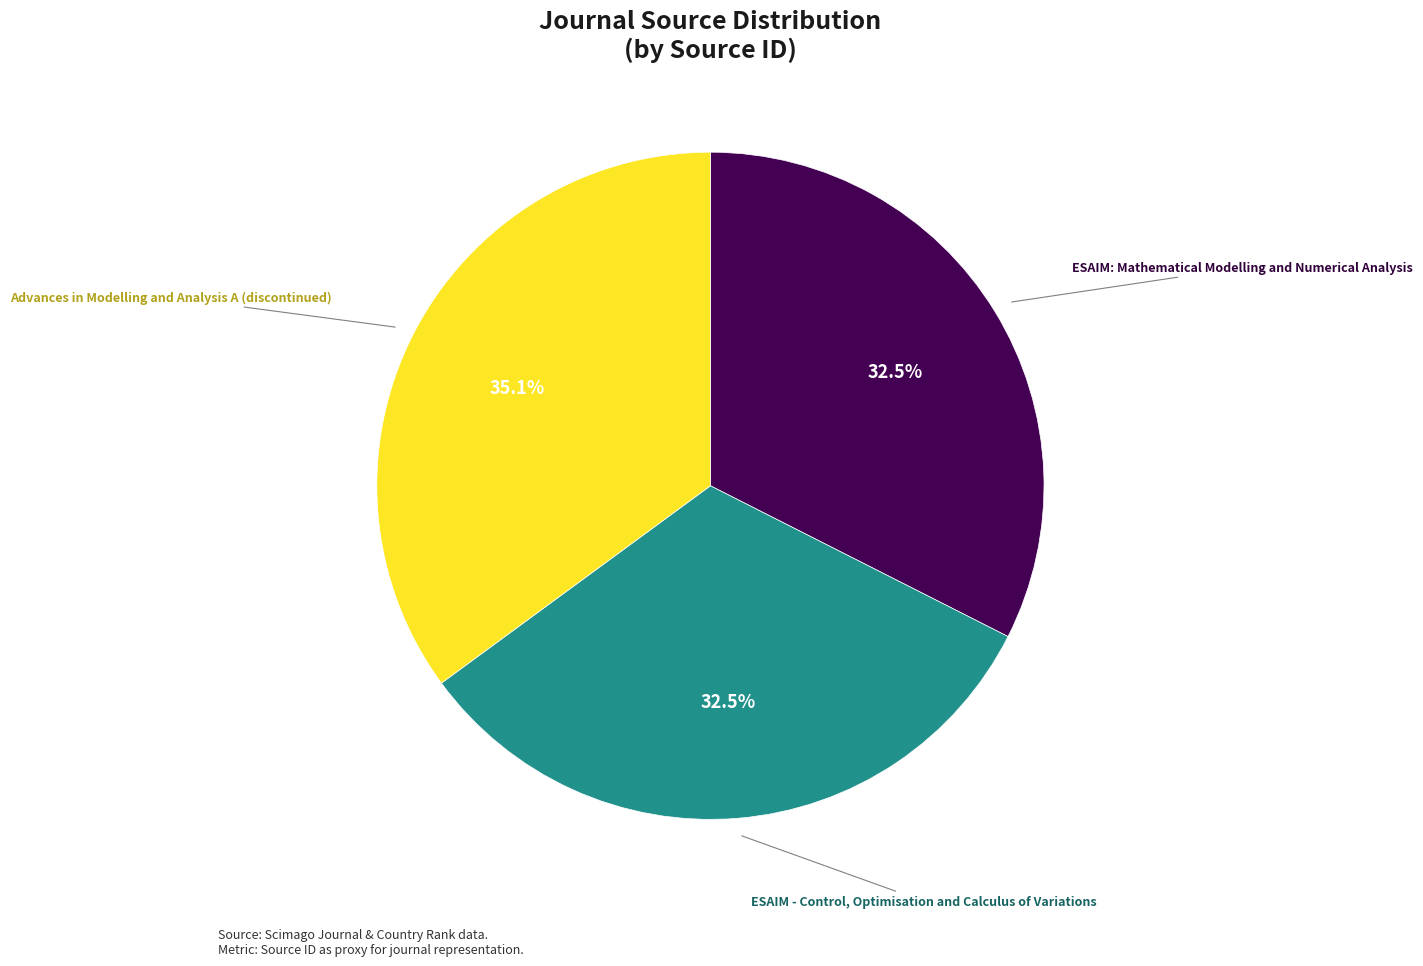

Does any single category account for the majority?

No